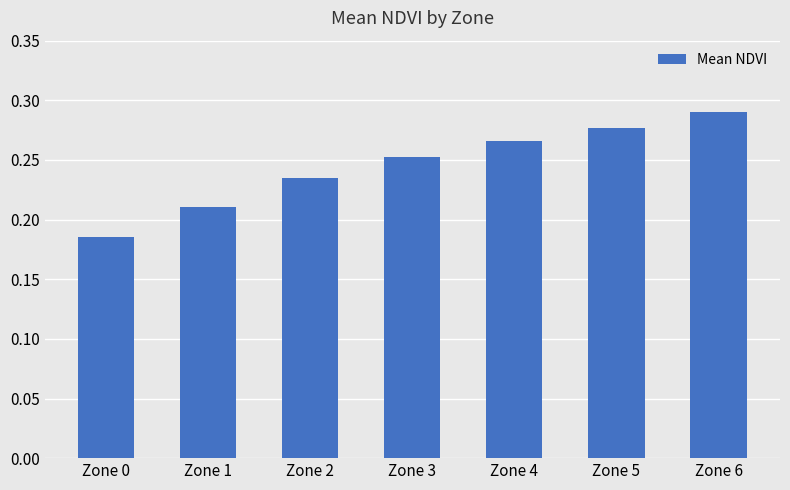

Between Zone 3 and Zone 4, which is larger?

Zone 4